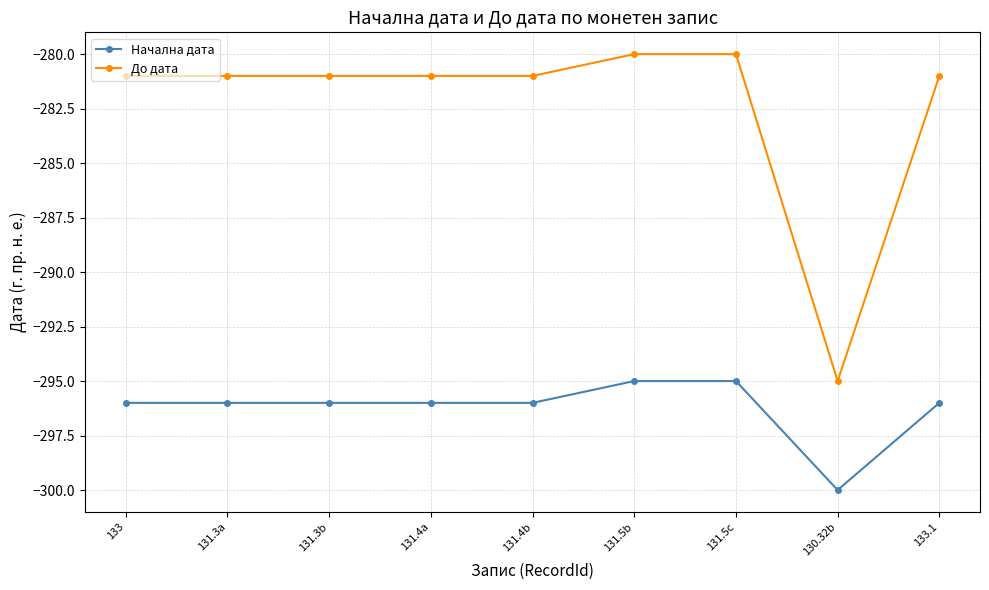

The value of До дата at 131.5c is -280. True or false?

True